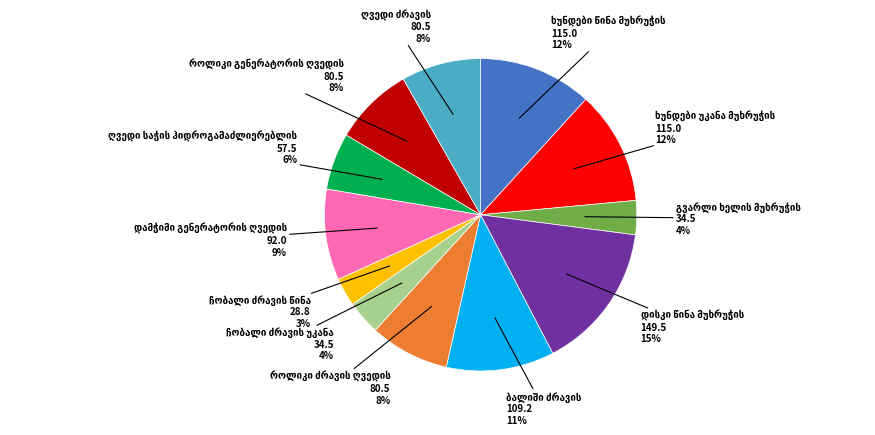

To the nearest percent, what is the difference between the largest and smallest slice percentages?

12%